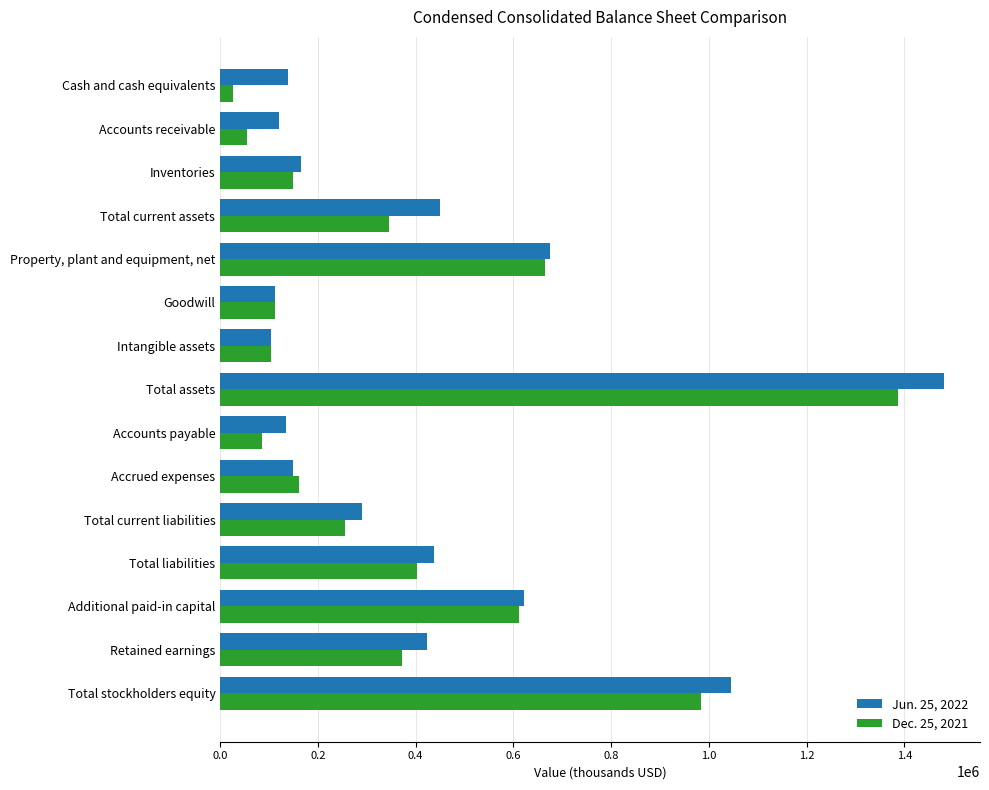

Which series has the widest spread of values?

Jun. 25, 2022